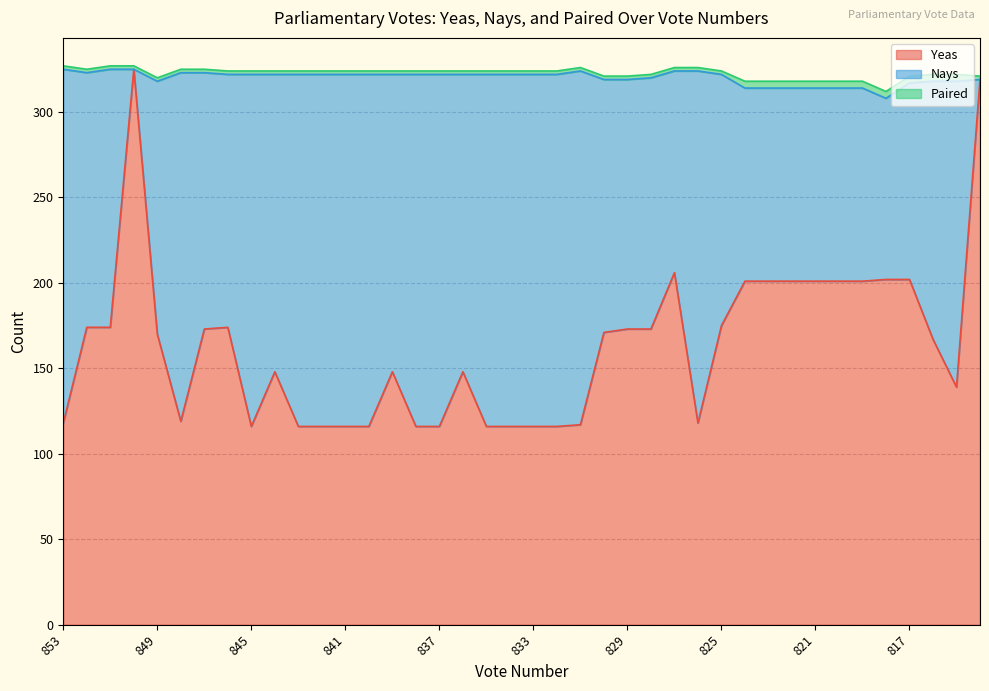

What is the sum of the Yeas values at 821 and 818?

403